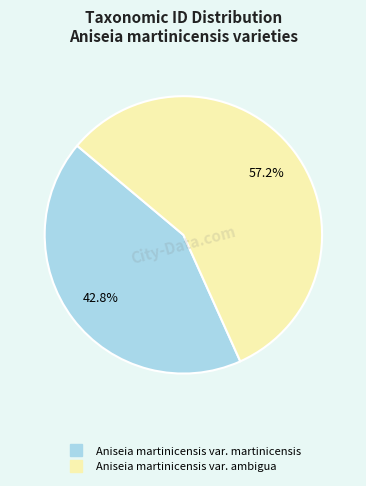

What percentage is NOT represented by Aniseia martinicensis var. martinicensis?

57.2%